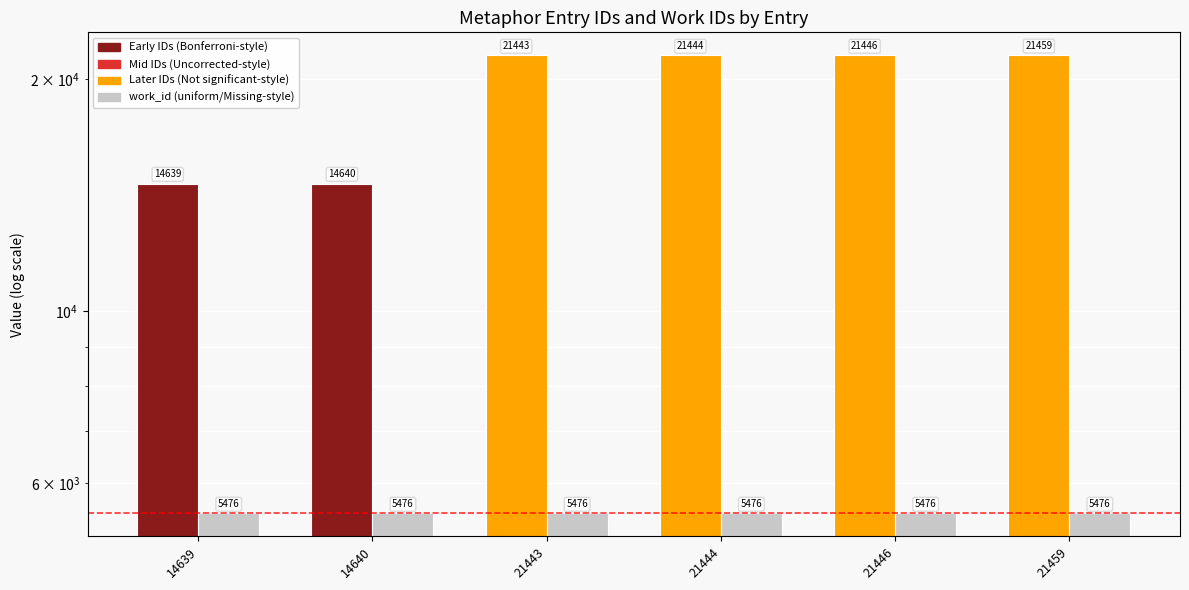

What is the approximate value of work_id at 21443?

5476